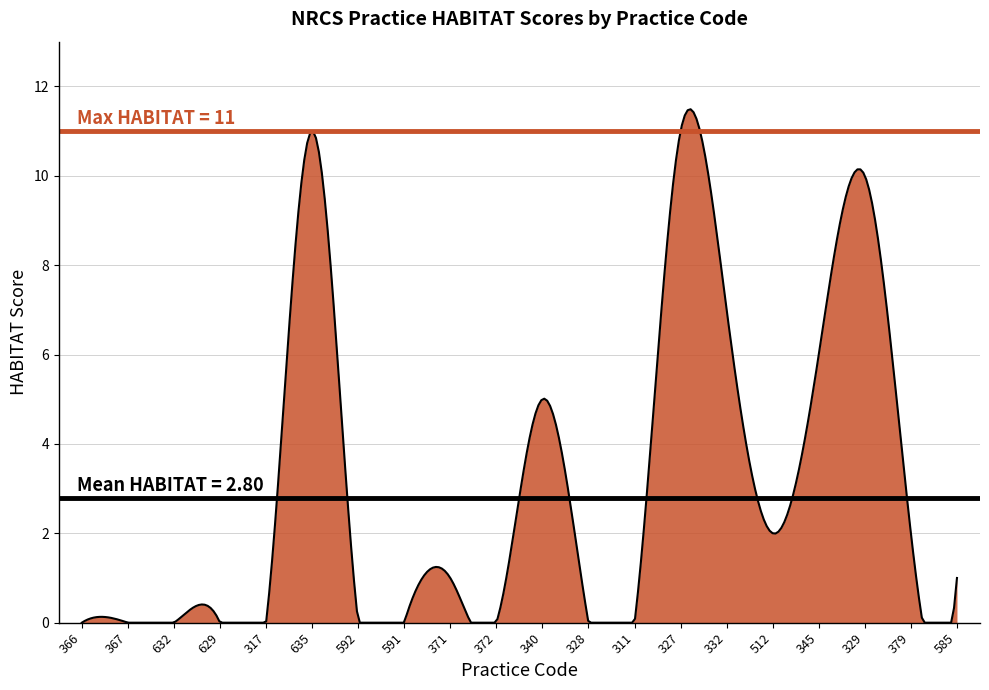

How many lines are shown in the chart?

1